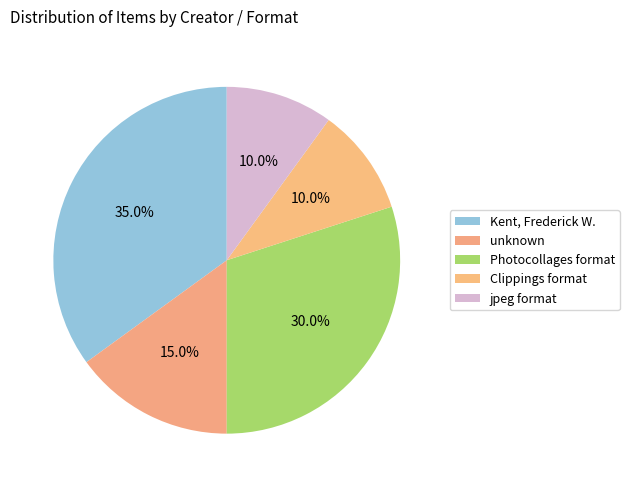

How many segments does this pie chart have?

5